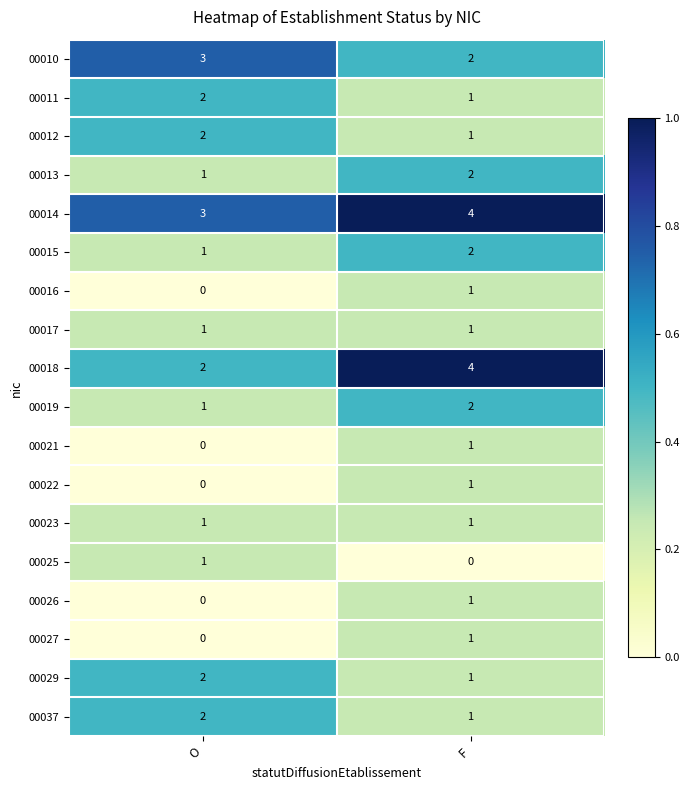

At which label is 00026 closest to 0?

O